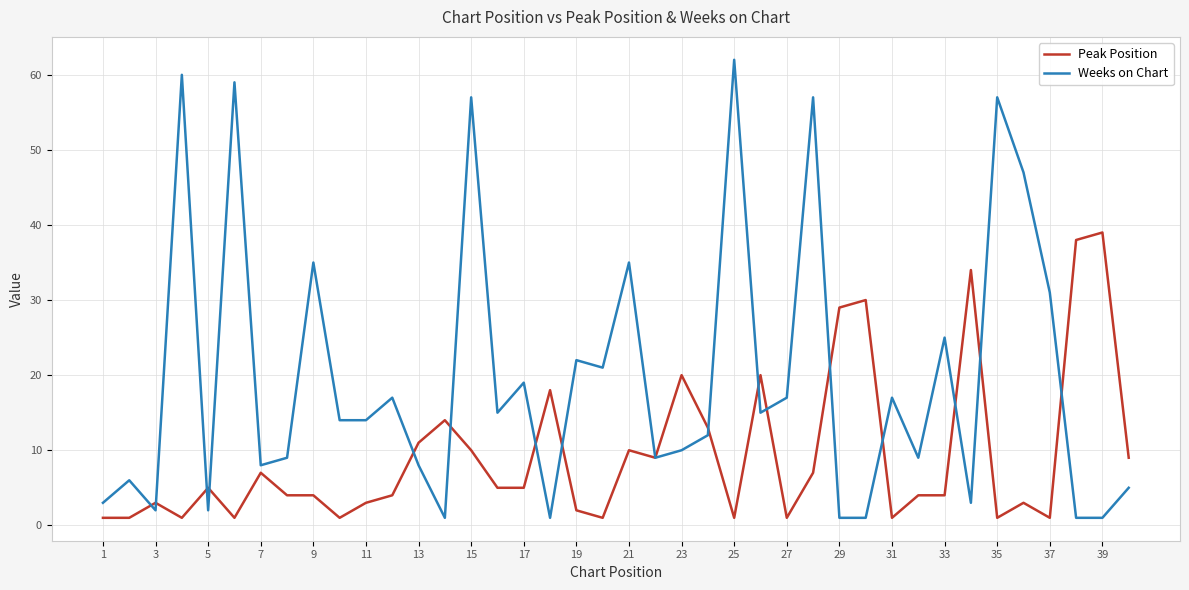

What is the maximum value shown in the chart?

62